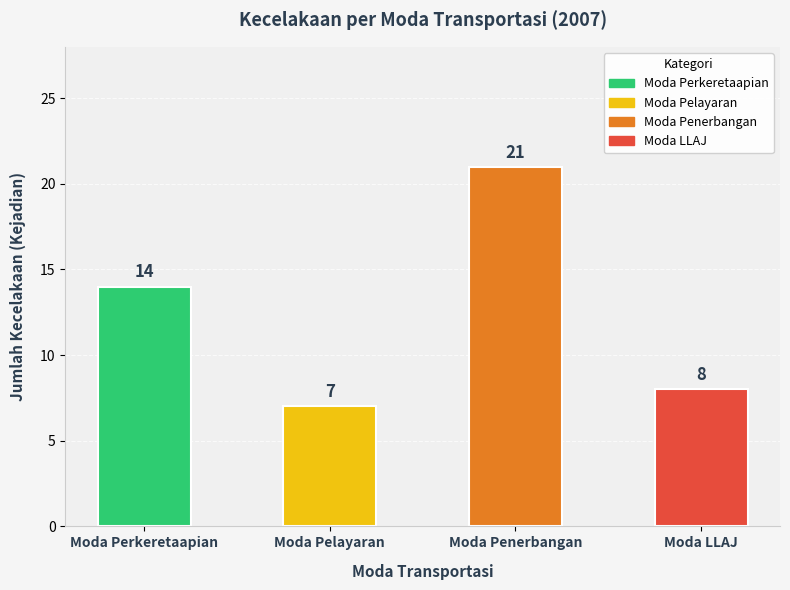

What is the label of the 2nd bar from the right?

Moda Penerbangan